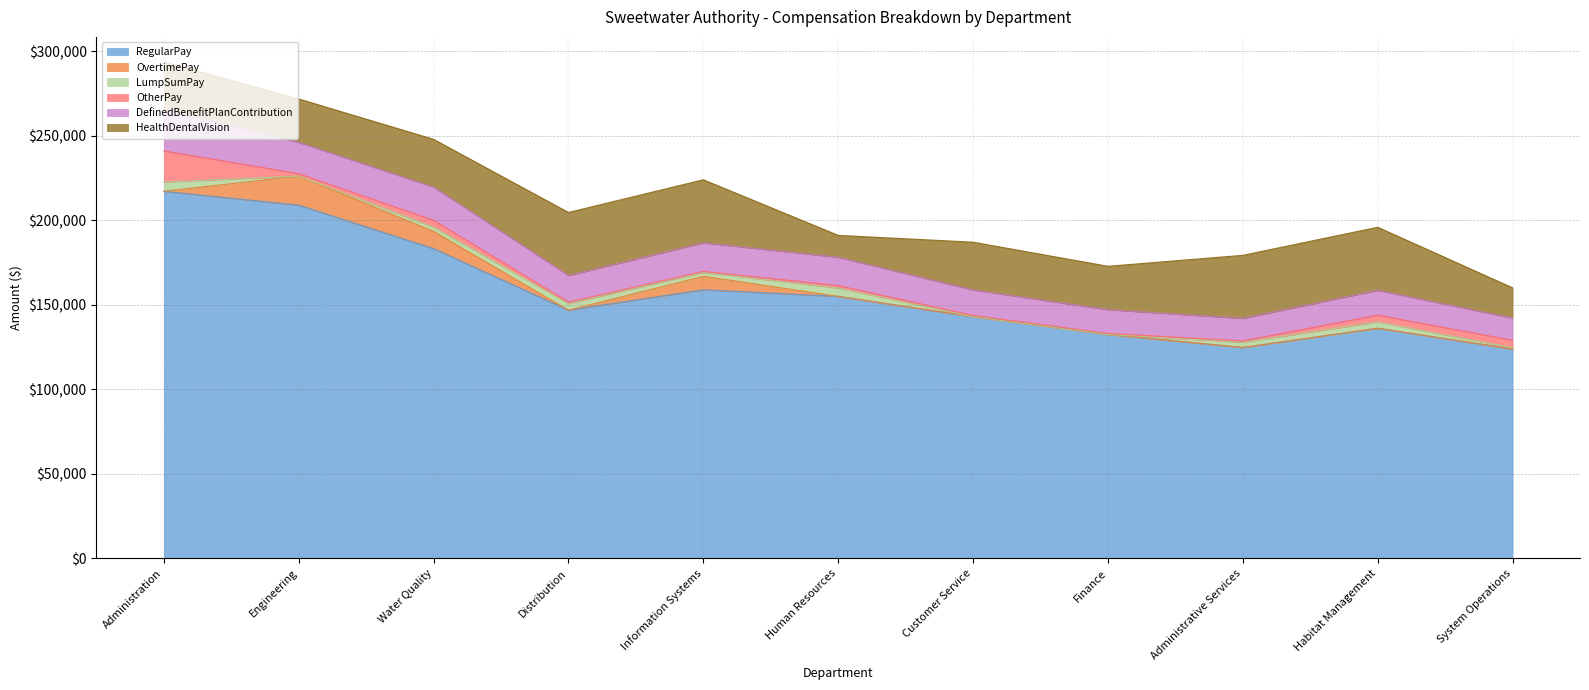

Reading right to left, transcribe all the data shown in this chart.

RegularPay: 123805	136111	124729	132444	142936	154959	158868	146788	183181	208890	217094
OvertimePay: 0	0	0	0	0	0	7981	0	10201	17228	0
LumpSumPay: 792	3770	3135	0	0	4932	2272	3953	2520	0	5524
OtherPay: 4383	4006	785	627	737	1457	617	839	4054	1431	18383
DefinedBenefitPlanContribution: 13146	14679	13315	14022	15121	16743	16912	15733	19669	18508	24419
HealthDentalVision: 17885	37263	37263	25652	28203	12933	37263	37263	28203	25652	28303